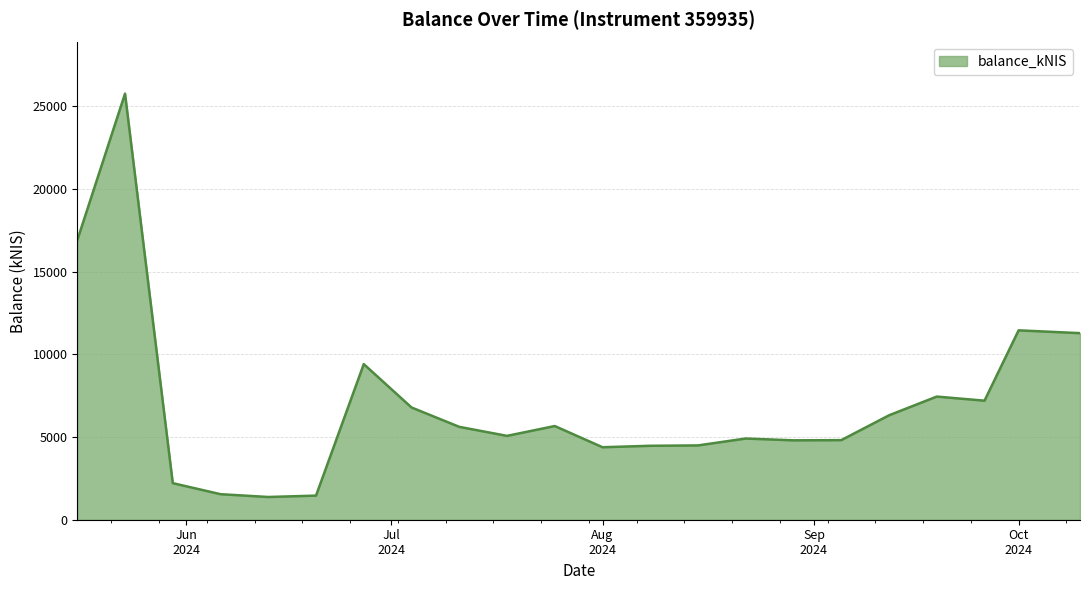

What is the smallest value displayed?

1374.3